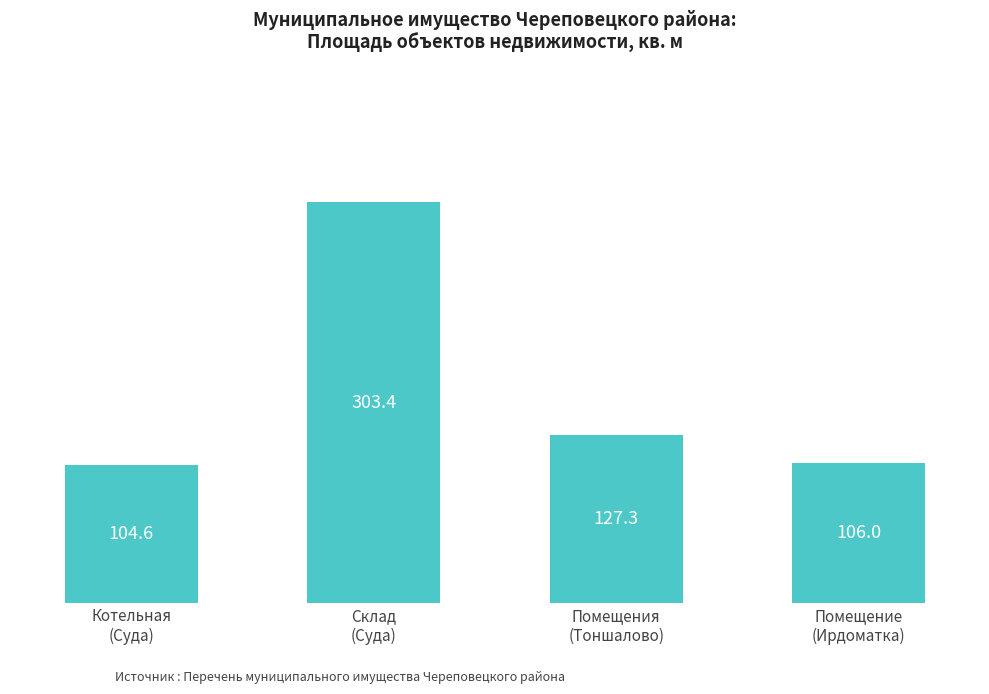

What is the label of the 1st bar from the right?

Помещение
(Ирдоматка)